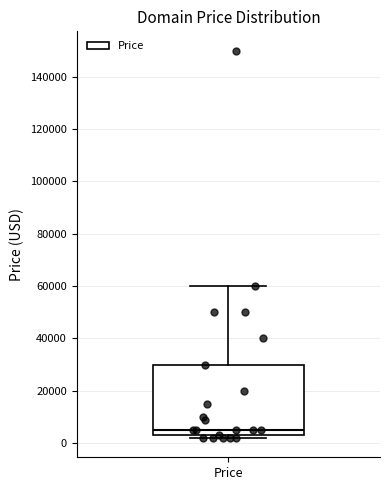

Read this box plot against the y-axis: the position of the median line, the range covered by the box, and the ends of both whiskers. The values are not printed on the chart, so give them approximately, as read against the axis.

median 4000, box 2000 to 30000, whiskers 2000 (just below the box's lower edge) to 60000